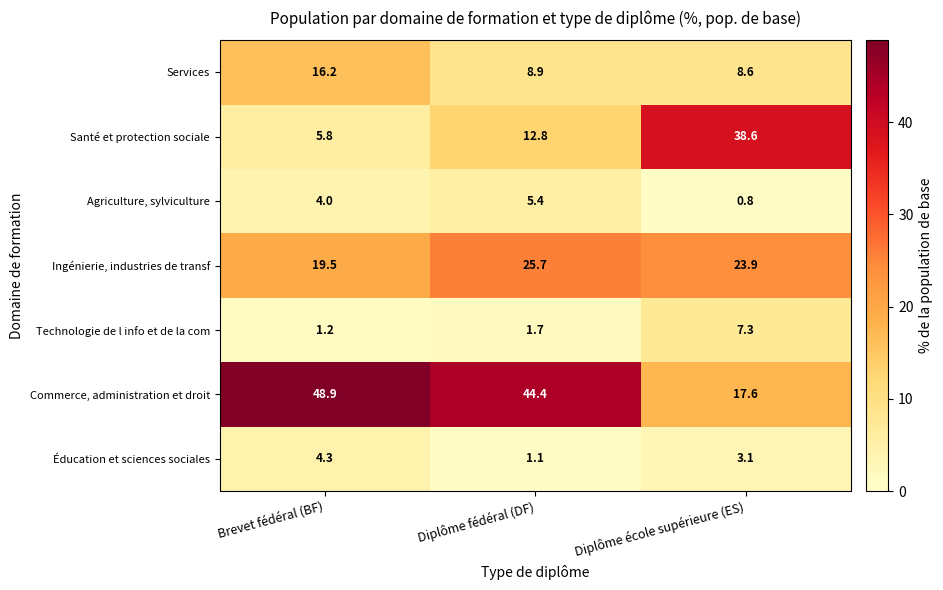

What is the sum of all Agriculture, sylviculture values?

10.2